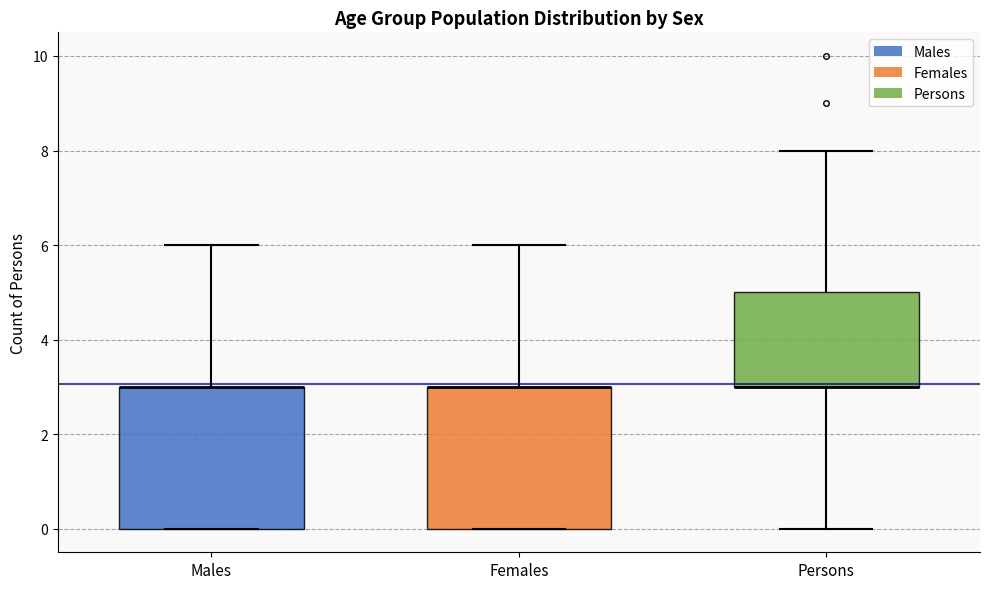

Reading left to right, read every box against the y-axis: the position of its median line, the range the box covers, and the ends of its whiskers. The values are not printed on the chart, so give them approximately, as read against the axis.

Males: median 3 (drawn on the box's upper edge), box 0 to 3, whiskers 0 to 6
Females: median 3 (drawn on the box's upper edge), box 0 to 3, whiskers 0 to 6
Persons: median 3 (drawn on the box's lower edge), box 3 to 5, whiskers 0 to 8